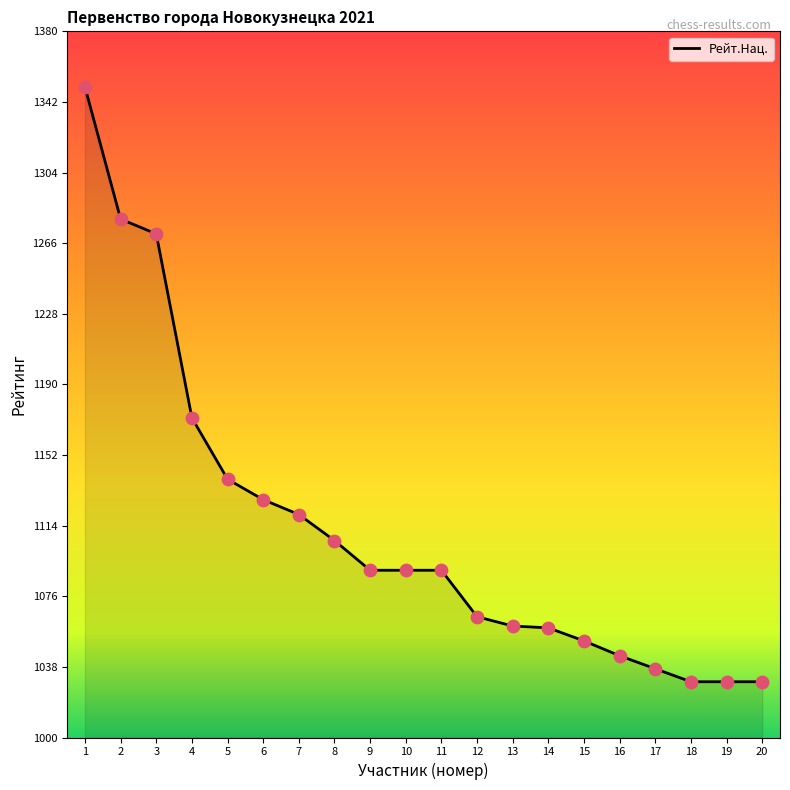

Which has a higher value, 11 or 16?

11